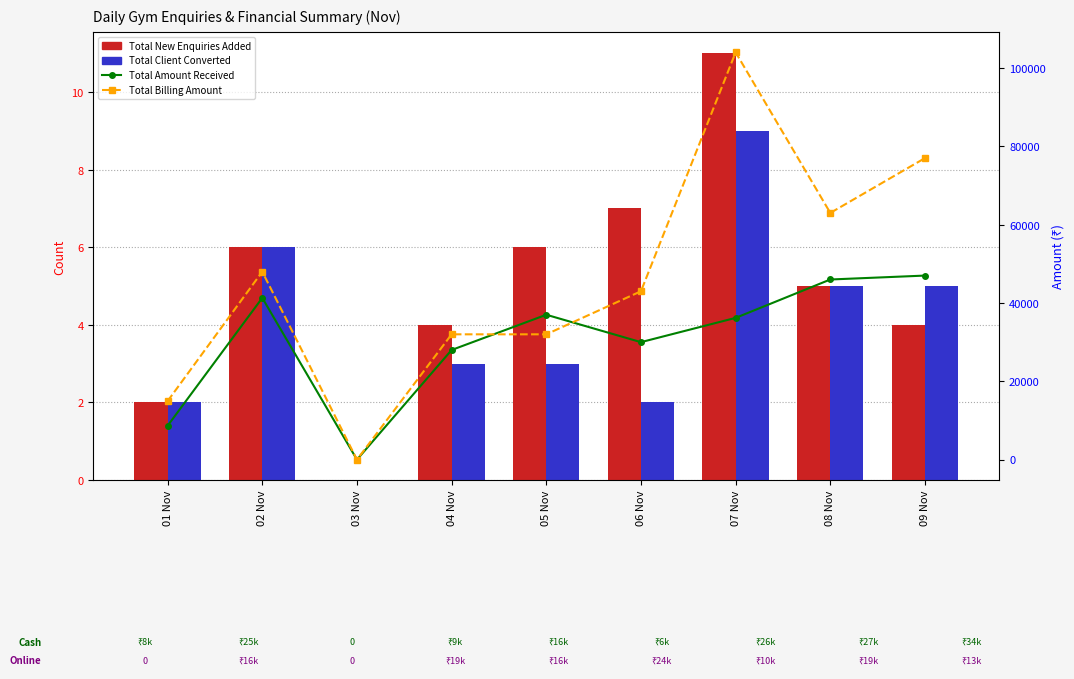

Reading left to right, list all the values displayed in this chart.

Total New Enquiries Added: 2	6	0	4	6	7	11	5	4
Total Client Converted: 2	6	0	3	3	2	9	5	5
Total Amount Received: 8650	41300	0	28000	37000	30000	36200	46000	47000
Total Billing Amount: 14950	48000	0	32000	32000	43000	104000	63000	77000